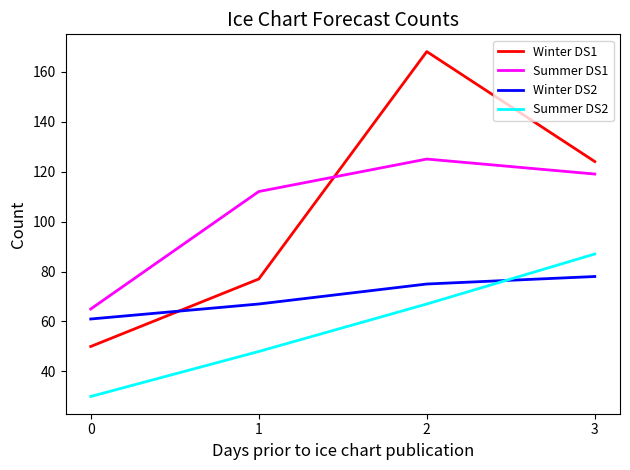

Reading right to left, transcribe all the data shown in this chart.

Winter DS1: 0=50	1=77	2=168	3=124
Summer DS1: 0=65	1=112	2=125	3=119
Winter DS2: 0=61	1=67	2=75	3=78
Summer DS2: 0=30	1=48	2=67	3=87